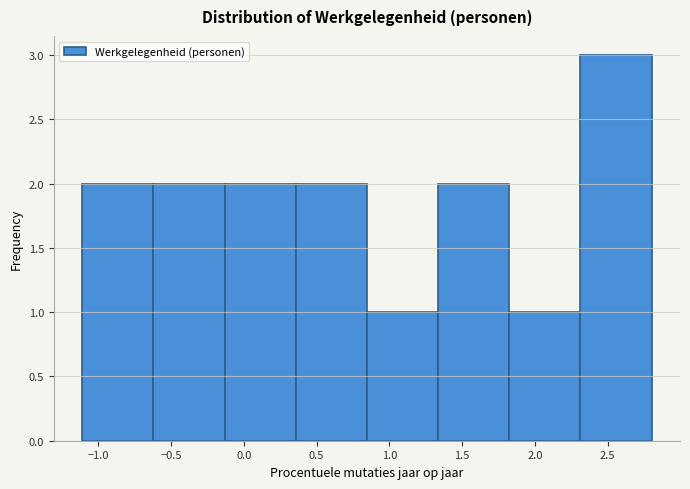

Reading left to right, list every bar in this chart as the range it spans on the x-axis followed by its height. Neither the bar edges nor the heights are printed on the chart, so give them approximately, as read against the axes.

-1.10 to -0.60: 2
-0.60 to -0.15: 2
-0.15 to 0.35: 2
0.35 to 0.85: 2
0.85 to 1.35: 1
1.35 to 1.80: 2
1.80 to 2.30: 1
2.30 to 2.80: 3